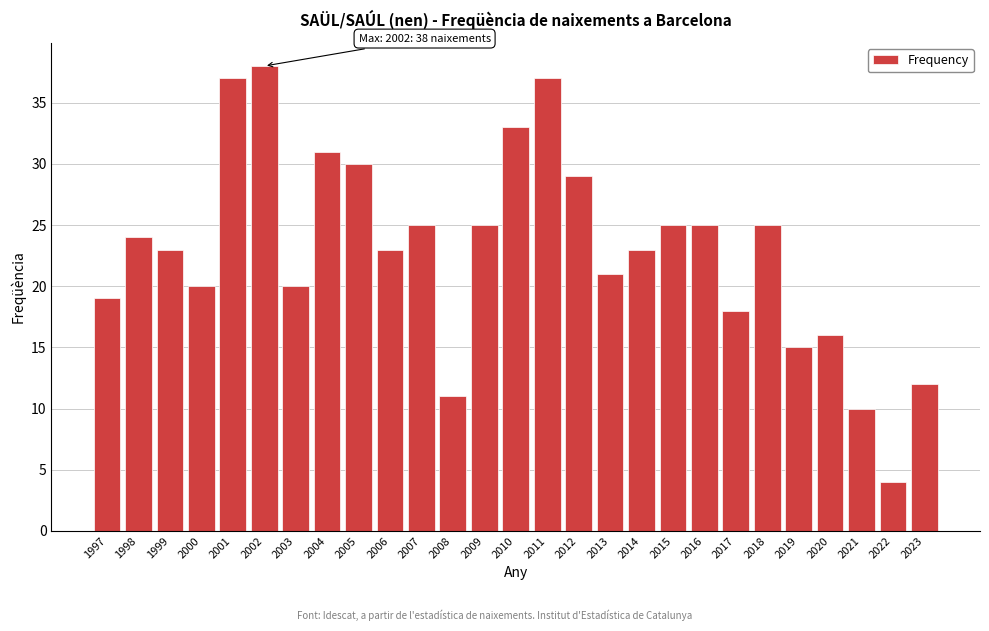

Reading left to right, what are all the values shown in this chart?

1997=19	1998=24	1999=23	2000=20	2001=37	2002=38	2003=20	2004=31	2005=30	2006=23	2007=25	2008=11	2009=25	2010=33	2011=37	2012=29	2013=21	2014=23	2015=25	2016=25	2017=18	2018=25	2019=15	2020=16	2021=10	2022=4	2023=12